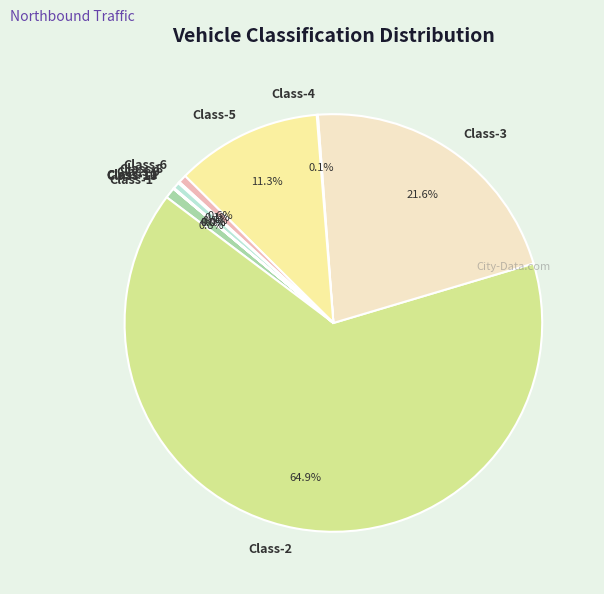

Which category has the biggest portion of the pie?

Class-2